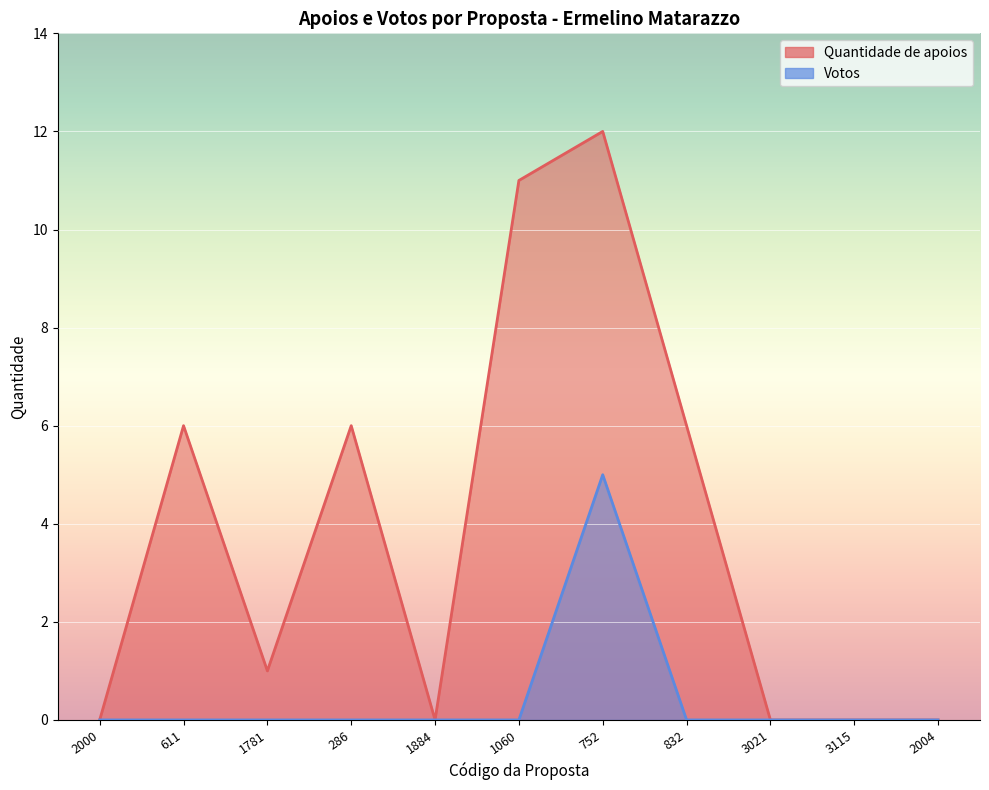

Where is the first local minimum for Quantidade de apoios?

1781